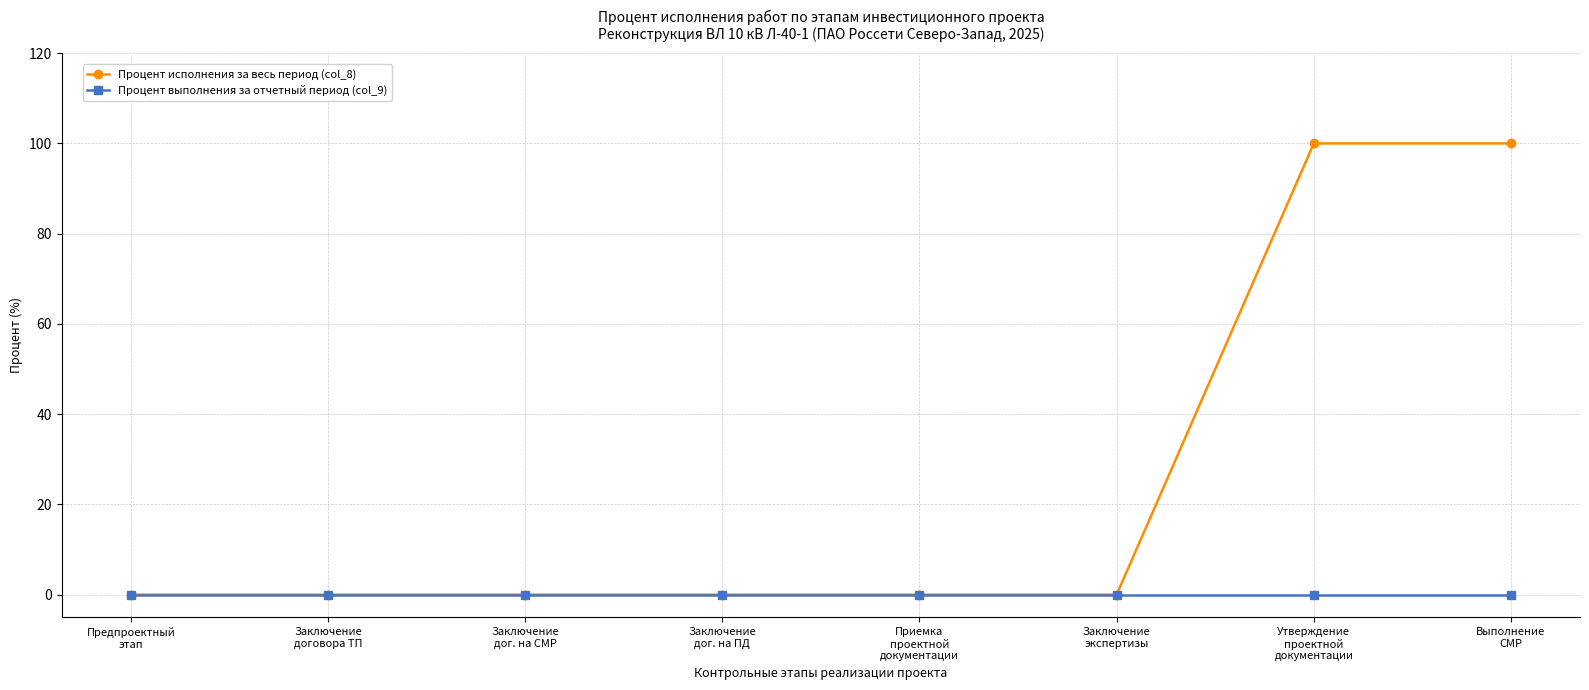

What is the label of the 8th point from the right?

Предпроектный
этап